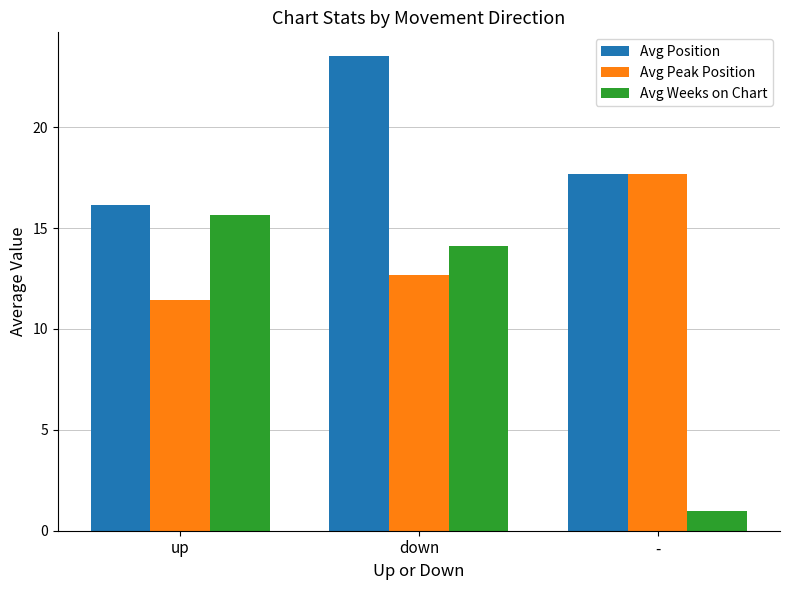

At how many categories does at least one series exceed 19?

1